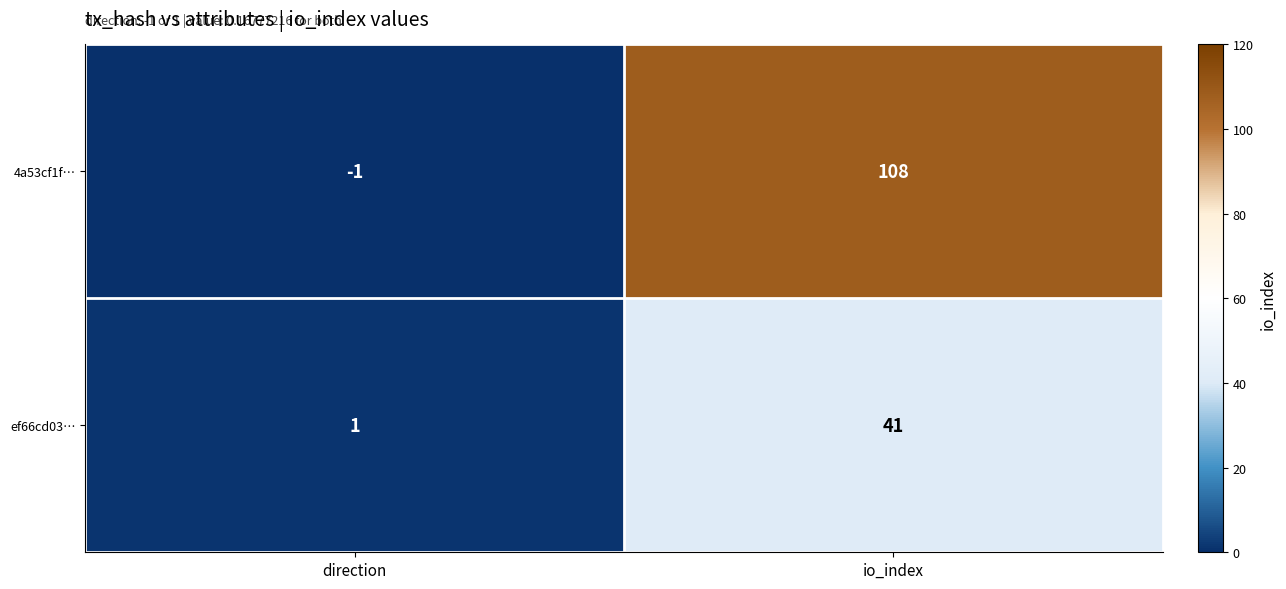

What is the sum of the 4a53cf1f… values at direction and io_index?

107